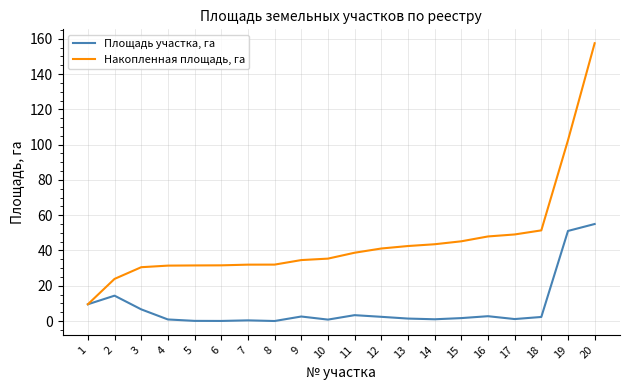

At how many categories does at least one series exceed 118?

1